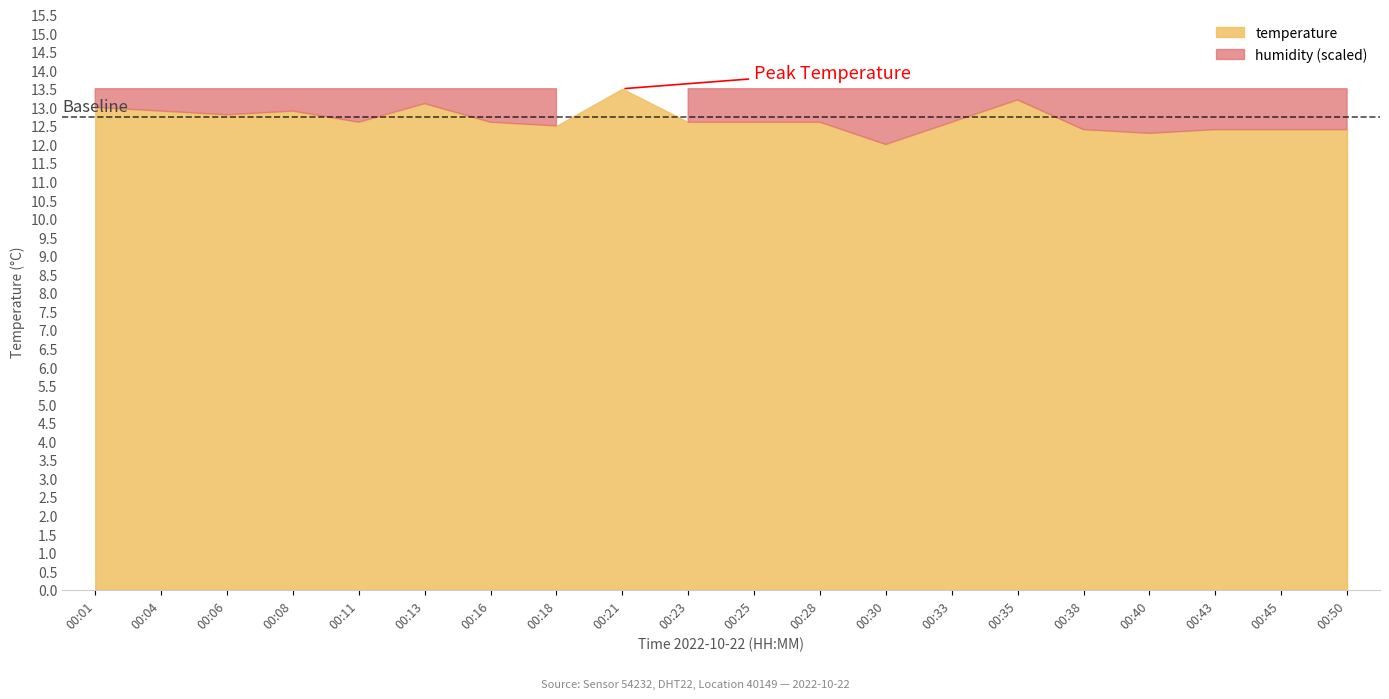

What is the value of the humidity point at the 5th from the left?

99.9